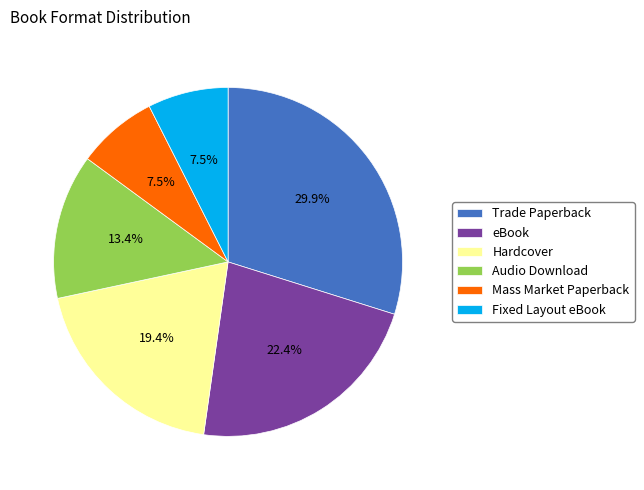

Which category has the biggest portion of the pie?

Trade Paperback